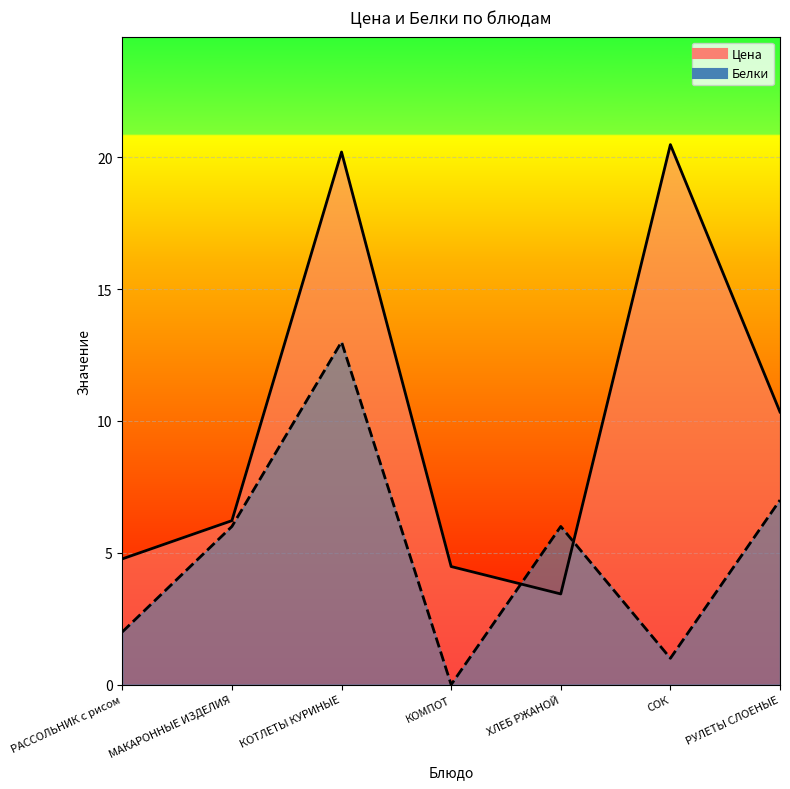

What position from the right is РУЛЕТЫ СЛОЕНЫЕ?

1